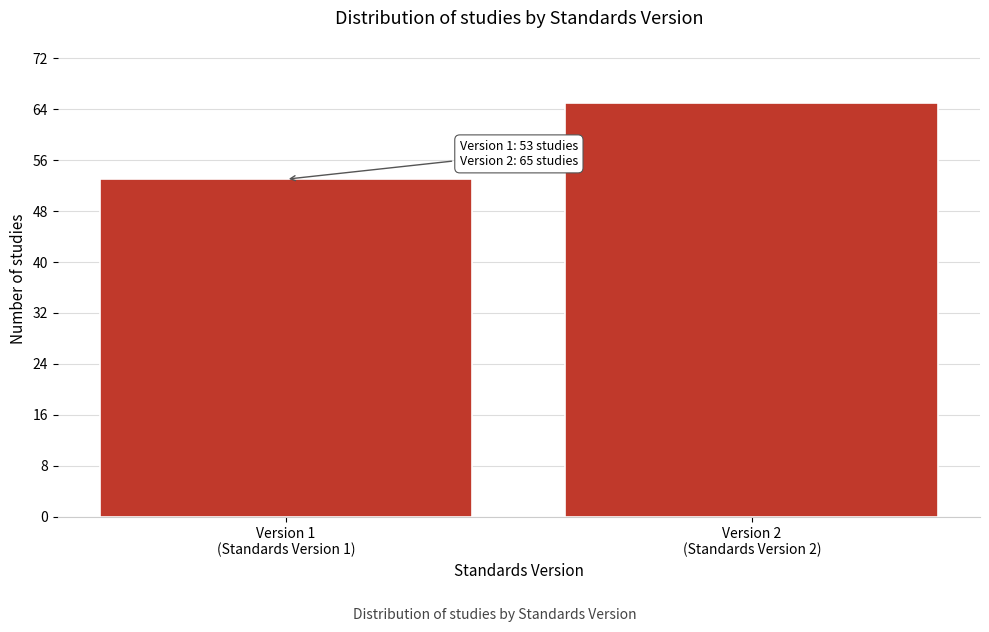

Reading right to left, what are all the values shown in this chart?

65	53